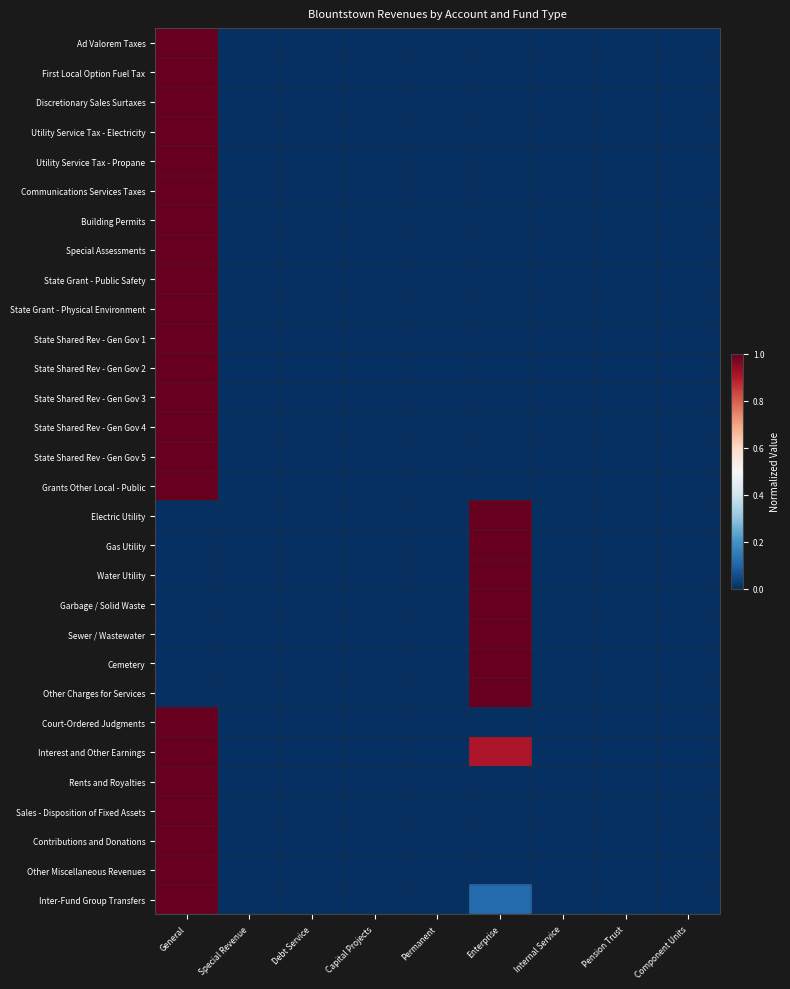

List the series in order of their peak value, highest first.

Ad Valorem Taxes, First Local Option Fuel Tax, Discretionary Sales Surtaxes, Utility Service Tax - Electricity, Utility Service Tax - Propane, Communications Services Taxes, Building Permits, Special Assessments, State Grant - Public Safety, State Grant - Physical Environment, State Shared Rev - Gen Gov 1, State Shared Rev - Gen Gov 2, State Shared Rev - Gen Gov 3, State Shared Rev - Gen Gov 4, State Shared Rev - Gen Gov 5, Grants Other Local - Public, Electric Utility, Gas Utility, Water Utility, Garbage / Solid Waste, Sewer / Wastewater, Cemetery, Other Charges for Services, Court-Ordered Judgments, Interest and Other Earnings, Rents and Royalties, Sales - Disposition of Fixed Assets, Contributions and Donations, Other Miscellaneous Revenues, Inter-Fund Group Transfers